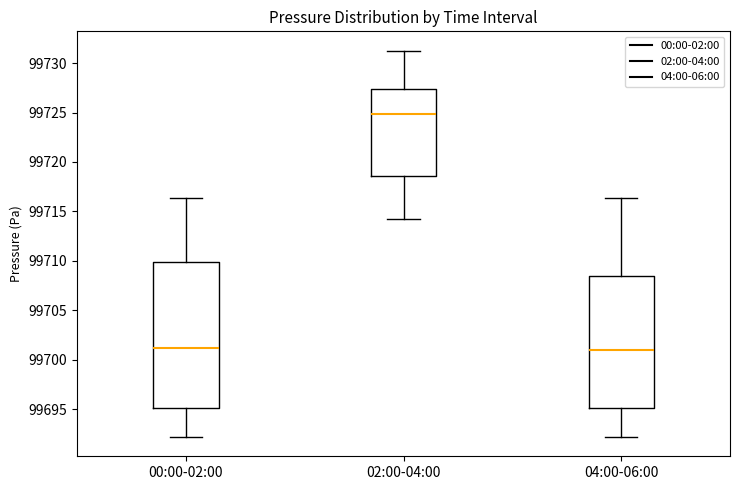

Reading left to right, transcribe this box plot: for each box, give where its median line is, the range the box spans, and where its two whiskers end, as read against the y-axis. The values are not printed on the chart, so give them approximately, as read against the axis.

00:00-02:00: median 99701.0, box 99695.0 to 99710.0, whiskers 99692.0 to 99716.5
02:00-04:00: median 99725.0, box 99718.5 to 99727.5, whiskers 99714.5 to 99731.5
04:00-06:00: median 99701.0, box 99695.0 to 99708.5, whiskers 99692.0 to 99716.5